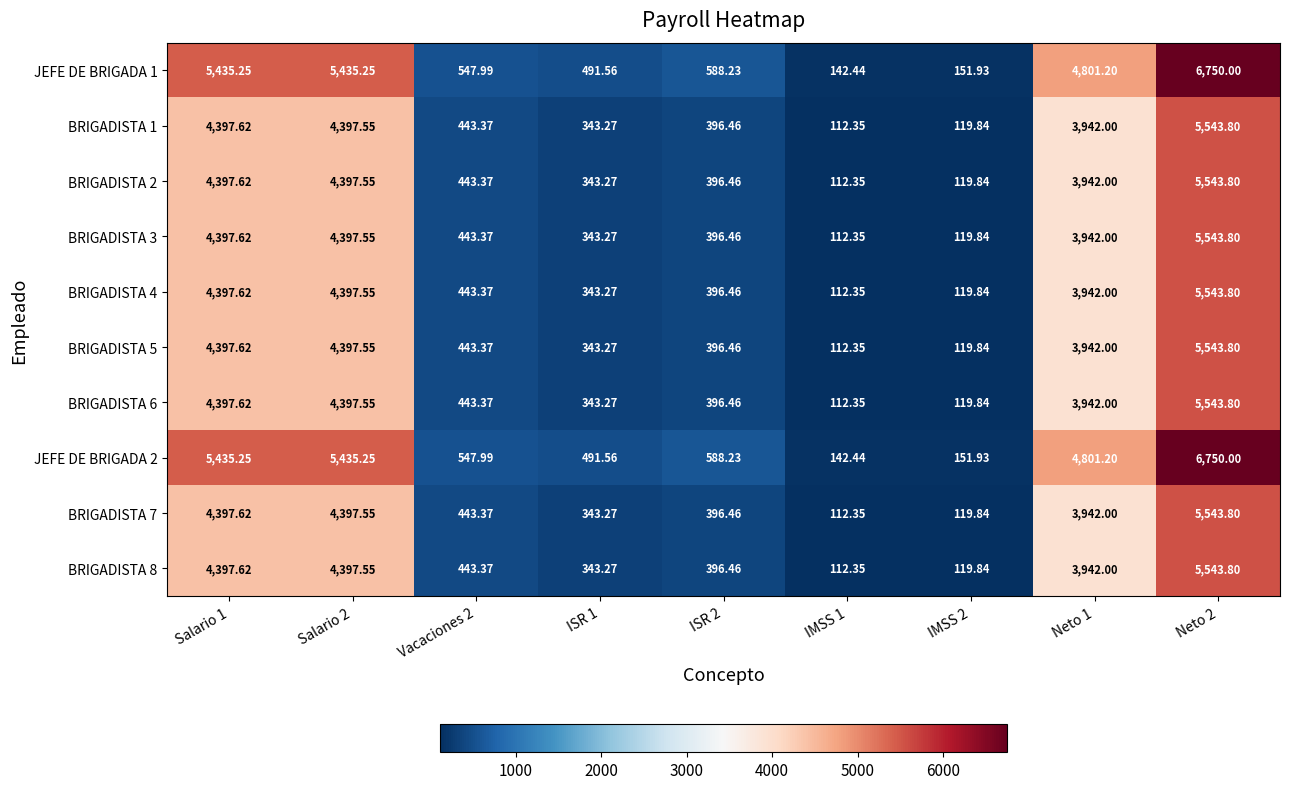

Is the value of JEFE DE BRIGADA 2 at IMSS 2 greater than the value of BRIGADISTA 8 at Neto 1?

No